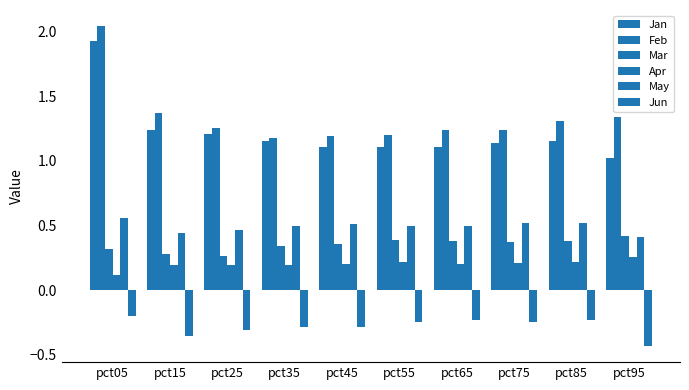

List the labels in order of Jan value, largest first.

pct05, pct15, pct25, pct85, pct35, pct75, pct45, pct55, pct65, pct95